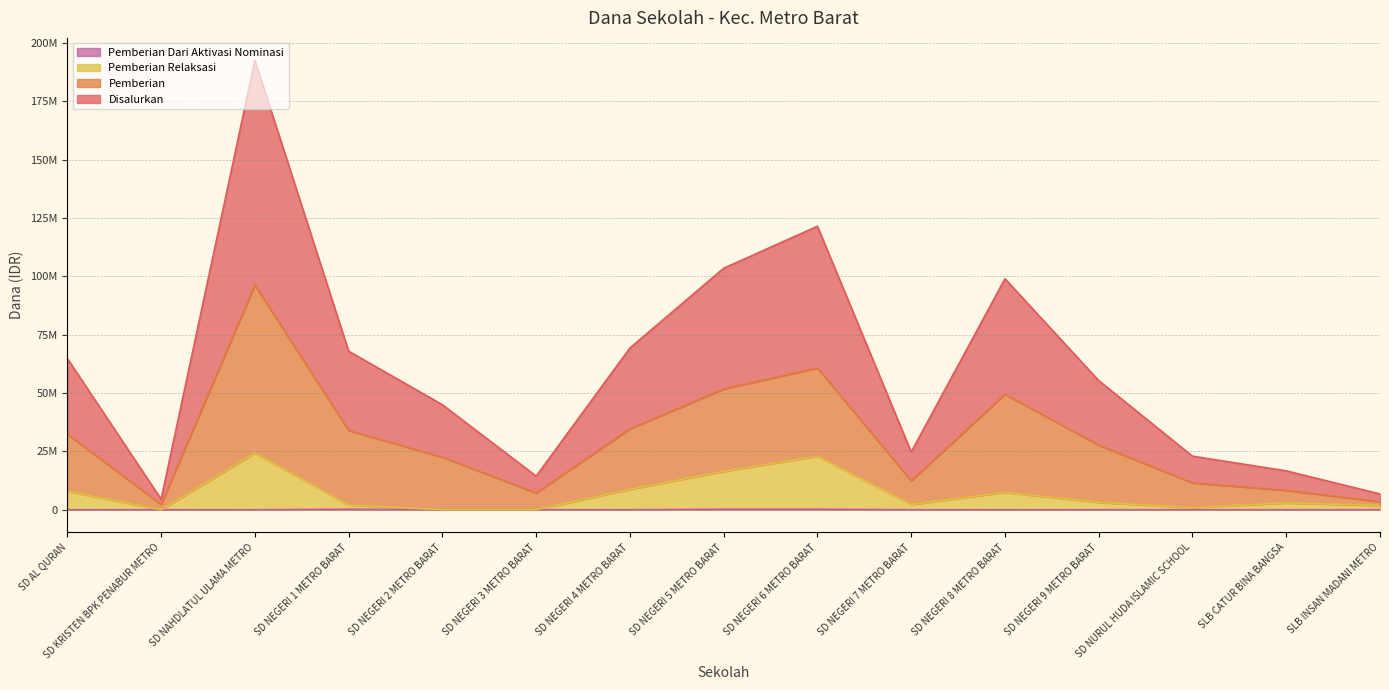

The value of Pemberian at SD NEGERI 1 METRO BARAT is 12117187. True or false?

False